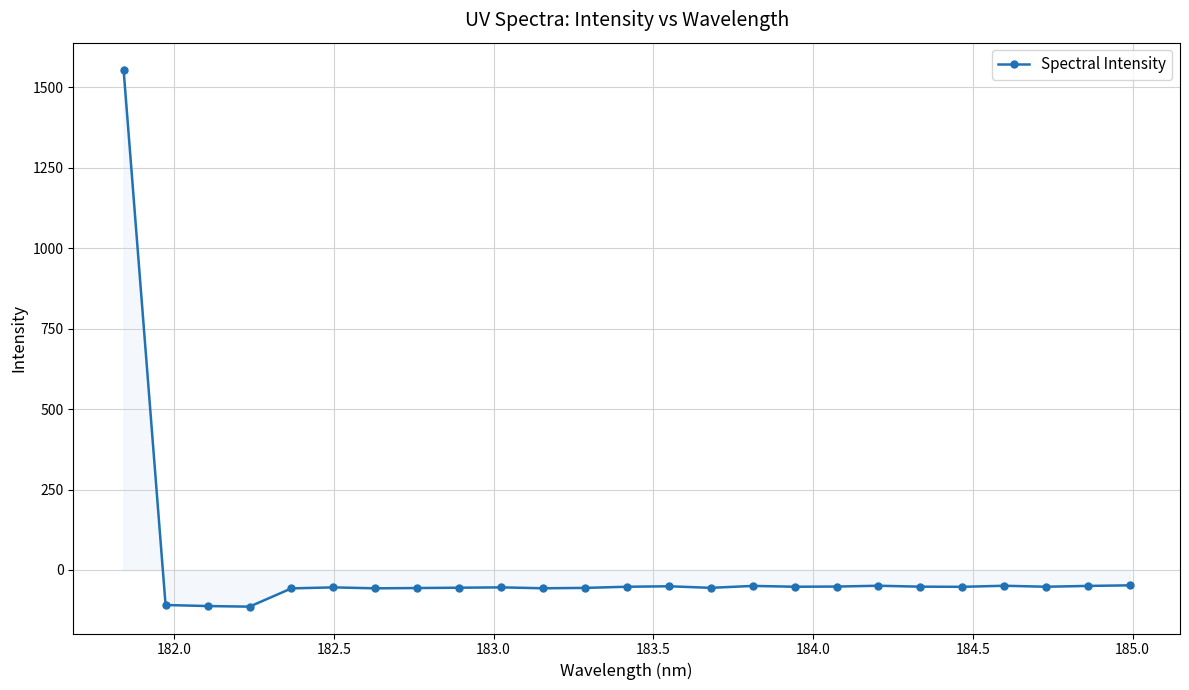

Does the chart have visible grid lines?

Yes